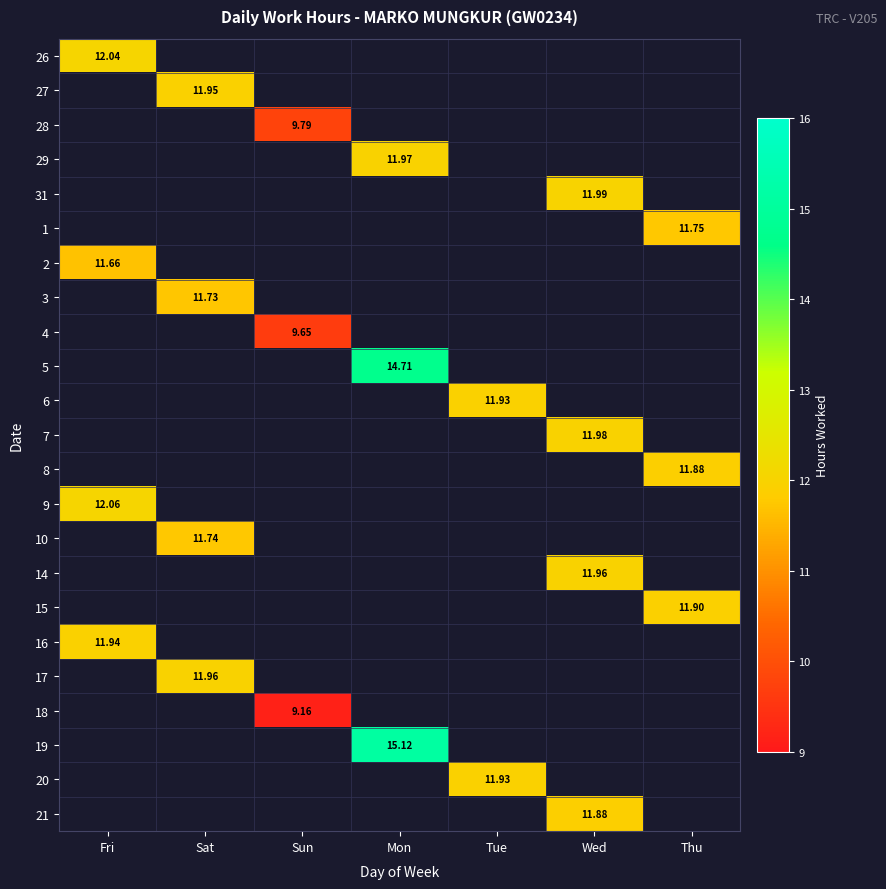

The 27 series shows -8.2 at Fri. True or false?

False